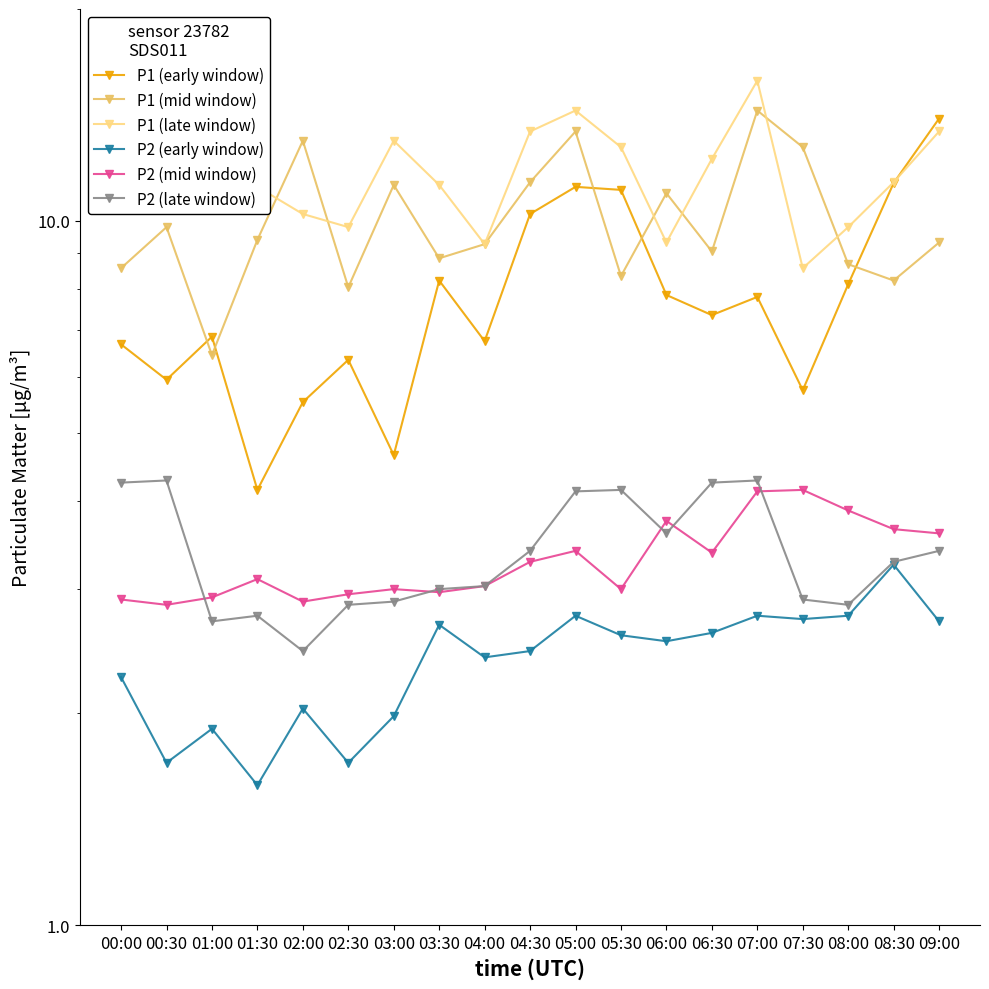

Rank the series by their maximum value, from lowest to highest.

P2 (early window), P2 (mid window), P2 (late window), P1 (early window), P1 (mid window), P1 (late window)